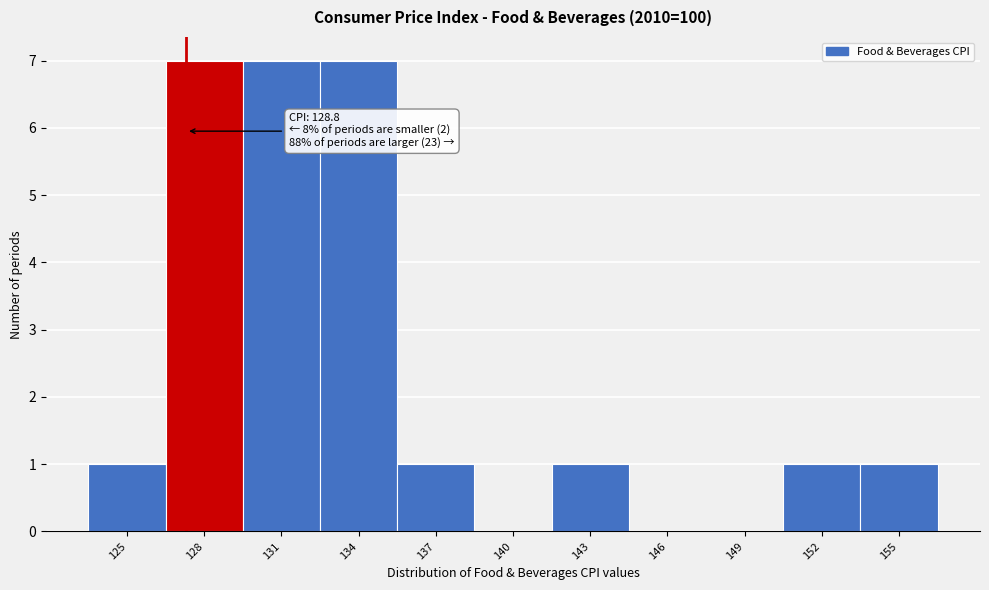

Reading left to right, what are all the values shown in this chart?

125=1	128=7	131=7	134=7	137=1	140=0	143=1	146=0	149=0	152=1	155=1